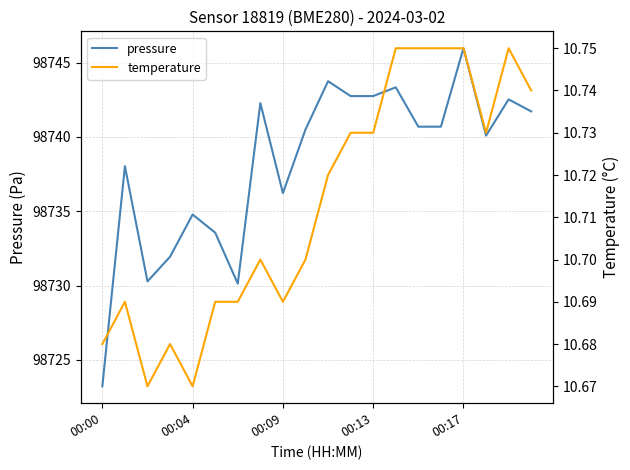

Which category has the highest value in the pressure series?

00:17